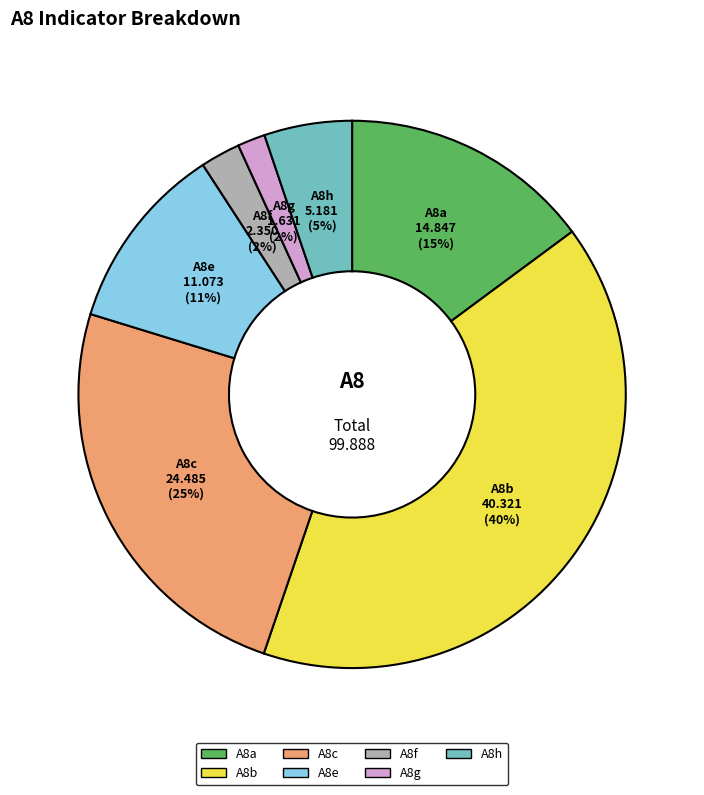

To the nearest percent, what is the difference between the A8a and A8g slice percentages?

13%